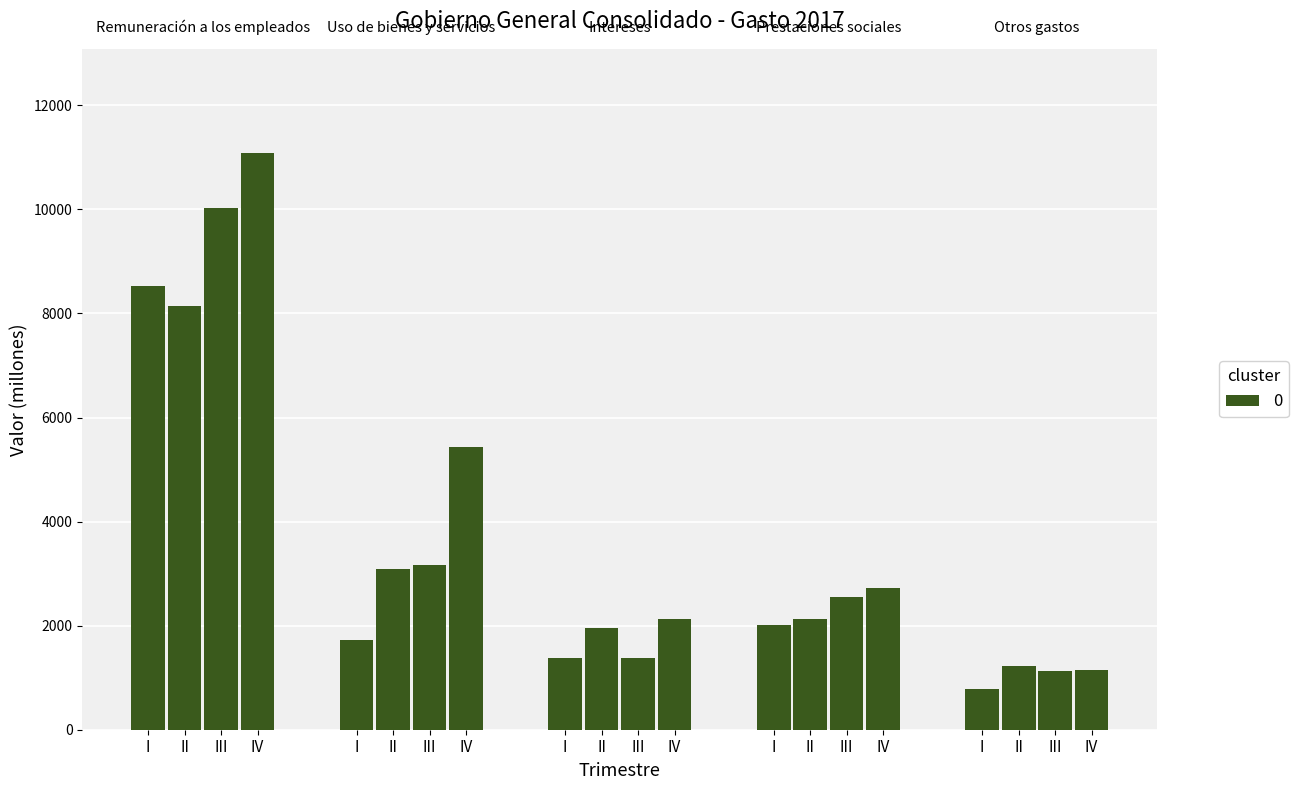

What is the sum of all Prestaciones sociales values?

9408.1